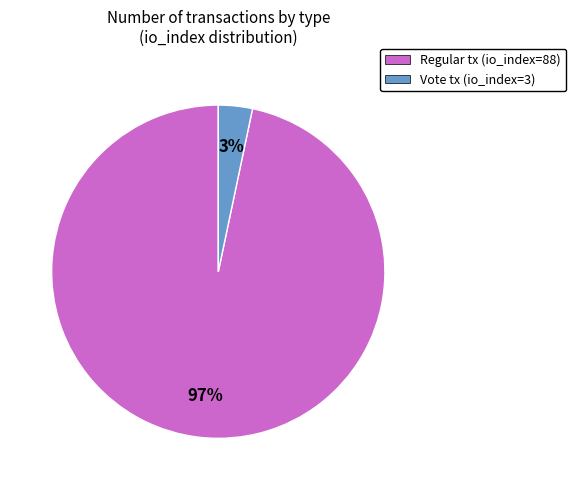

What is the majority slice?

Regular tx (io_index=88)